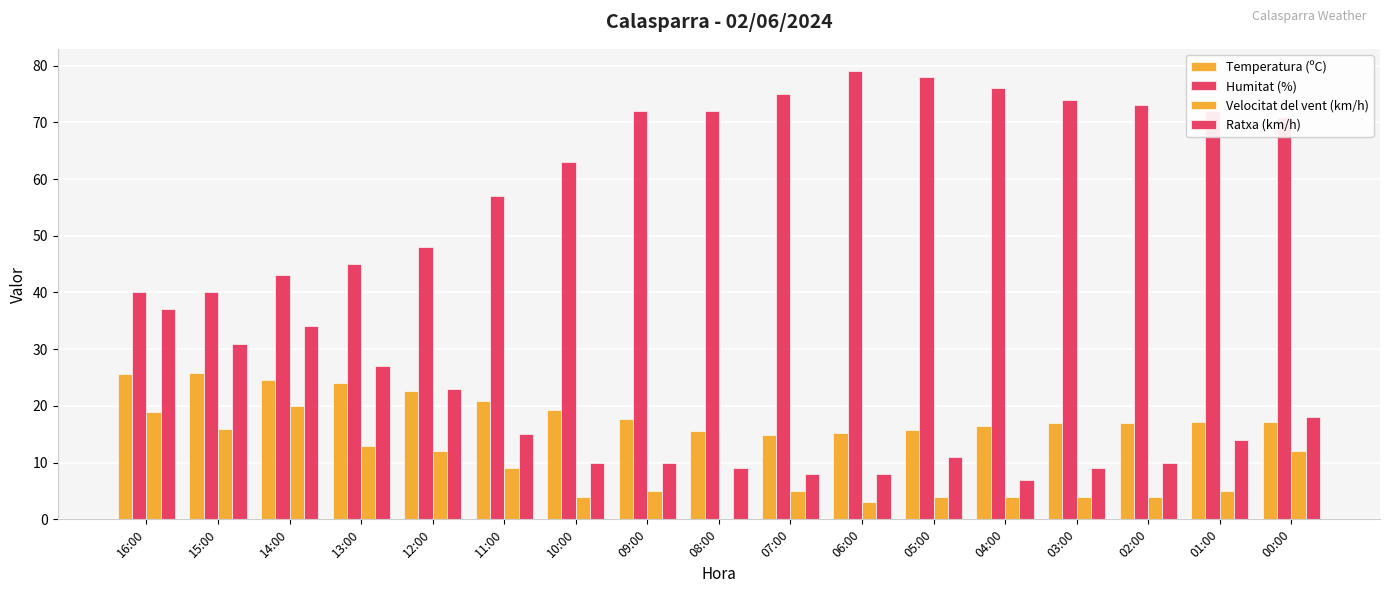

How many groups of bars are there?

17